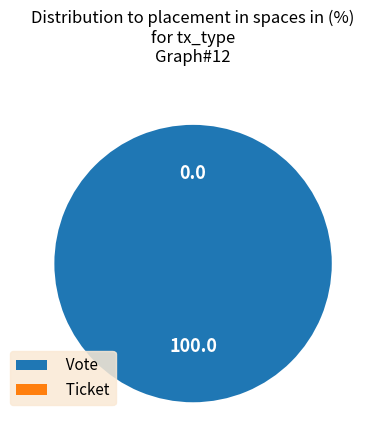

Which slice represents more than half of the pie?

Vote